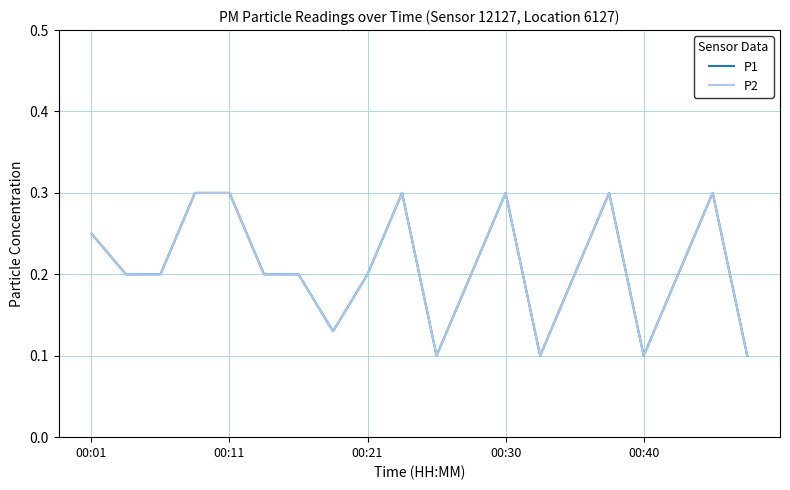

Does the chart have visible grid lines?

Yes